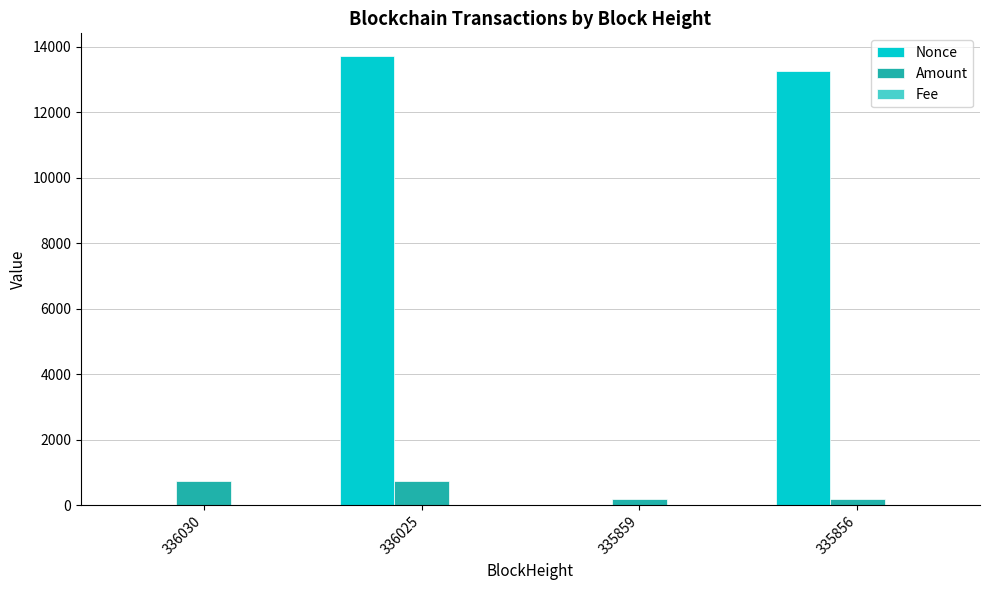

At which category is the sum across all series the highest?

336025